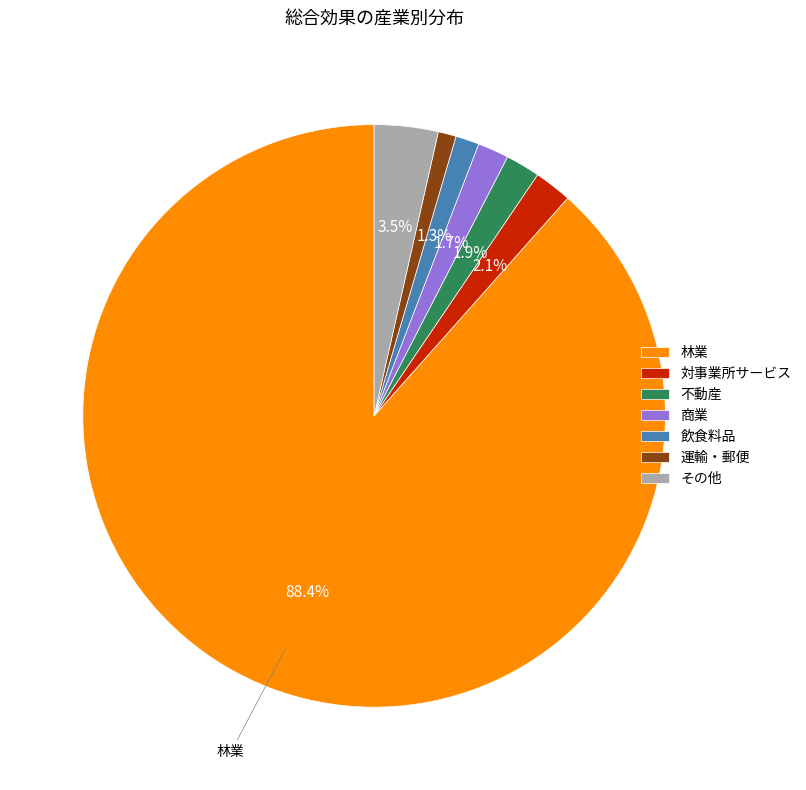

What is the largest slice in the pie chart?

林業